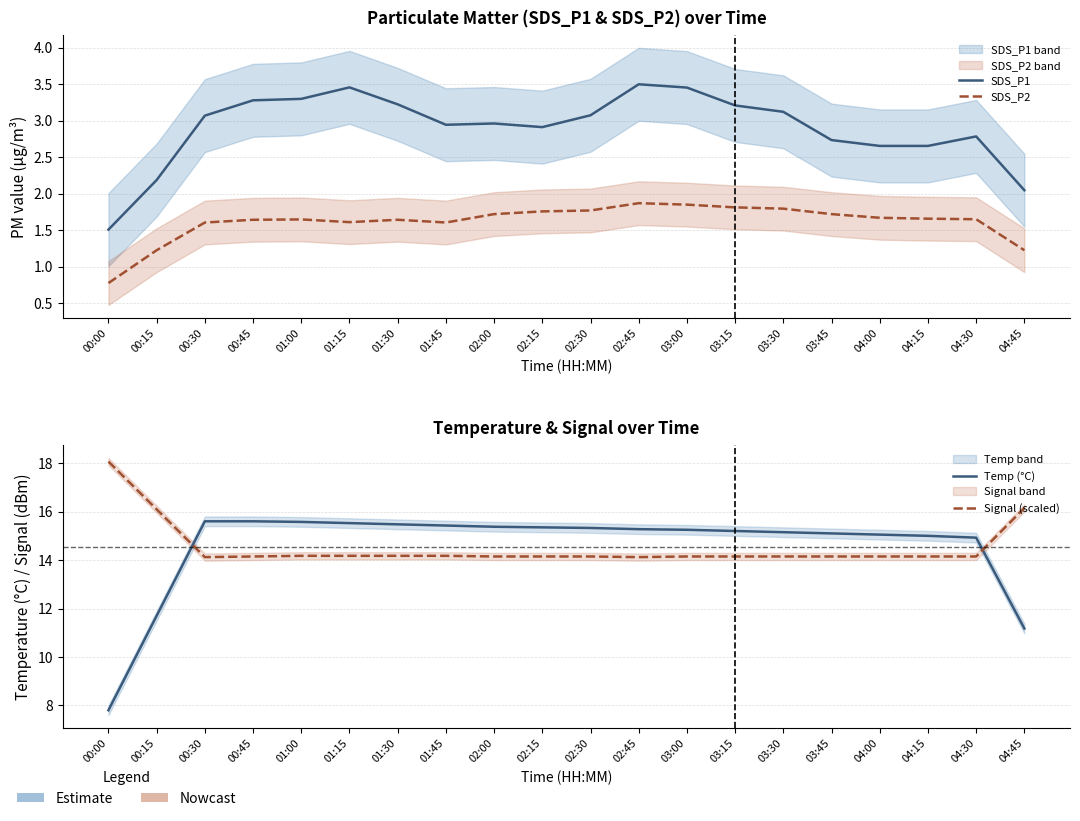

How many series are shown in this chart?

4